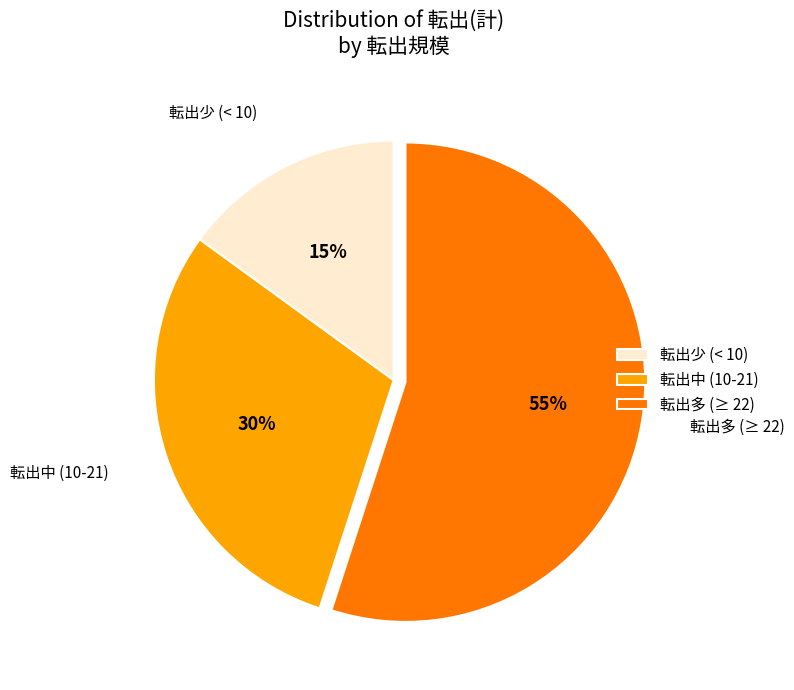

Which slice is the largest?

転出多 (≥ 22)